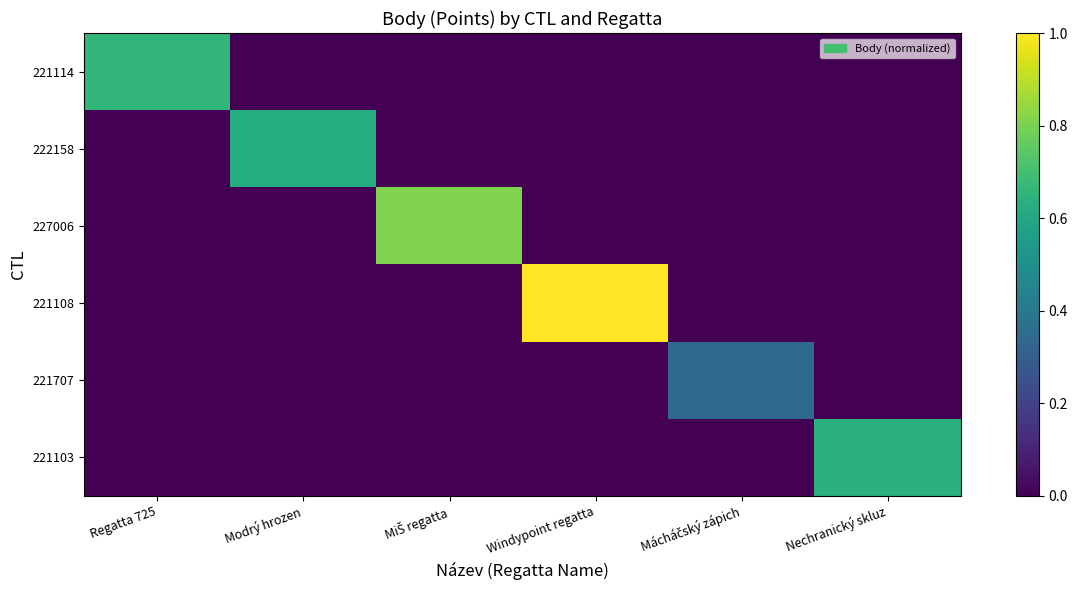

Which label corresponds to the smallest value in the chart?

Modrý hrozen